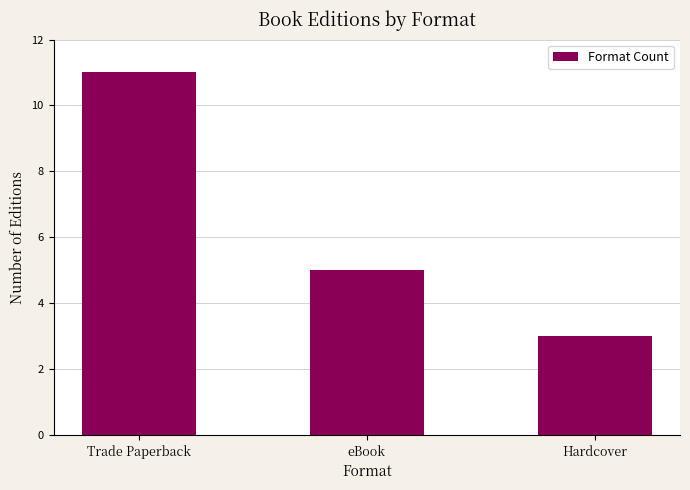

How many categories are shown in the chart?

3